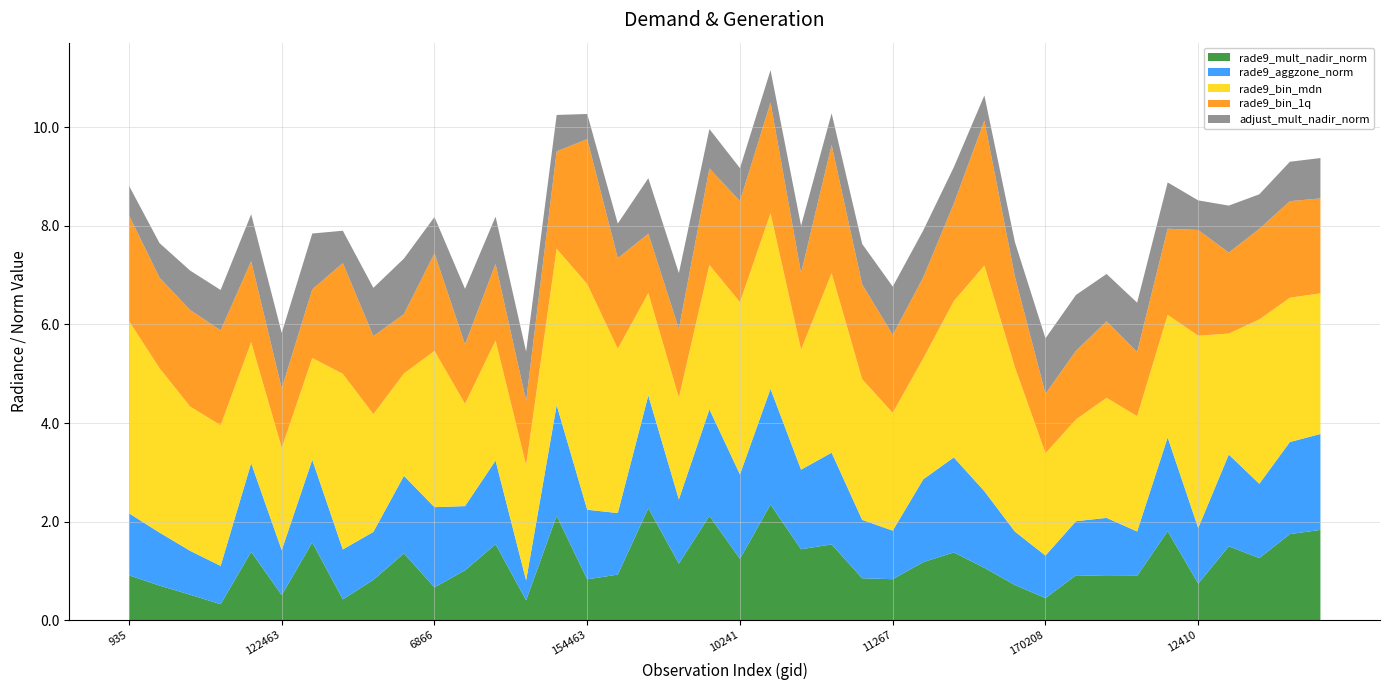

Reading left to right, list all the values displayed in this chart.

rade9_mult_nadir_norm: 0.9	0.7	0.5	0.3	1.4	0.5	1.6	0.4	0.8	1.4	0.7	1.0	1.5	0.4	2.1	0.8	0.9	2.3	1.1	2.1	1.2	2.3	1.4	1.5	0.9	0.8	1.2	1.4	1.1	0.7	0.4	0.9	0.9	0.9	1.8	0.7	1.5	1.3	1.7	1.8
rade9_aggzone_norm: 1.3	1.1	0.9	0.8	1.8	0.9	1.7	1.0	1.0	1.6	1.6	1.3	1.7	0.4	2.2	1.4	1.2	2.3	1.3	2.2	1.7	2.3	1.6	1.9	1.2	1.0	1.7	1.9	1.6	1.1	0.9	1.1	1.2	0.9	1.9	1.1	1.9	1.5	1.9	1.9
rade9_bin_mdn: 3.9	3.3	2.9	2.9	2.5	2.1	2.1	3.6	2.4	2.1	3.2	2.1	2.4	2.3	3.2	4.6	3.3	2.1	2.1	2.9	3.5	3.6	2.4	3.6	2.9	2.4	2.5	3.2	4.6	3.3	2.1	2.1	2.4	2.3	2.5	3.9	2.5	3.3	2.9	2.9
rade9_bin_1q: 2.1	1.8	2.0	1.9	1.6	1.2	1.4	2.2	1.6	1.2	2.0	1.2	1.6	1.3	2.0	2.9	1.8	1.2	1.4	2.0	2.0	2.2	1.6	2.6	1.9	1.6	1.6	2.0	2.9	1.8	1.2	1.4	1.6	1.3	1.7	2.1	1.6	1.8	2.0	1.9
adjust_mult_nadir_norm: 0.6	0.7	0.8	0.8	1.0	1.1	1.1	0.7	1.0	1.1	0.7	1.1	1.0	1.0	0.7	0.5	0.7	1.1	1.1	0.8	0.7	0.7	1.0	0.6	0.8	1.0	1.0	0.7	0.5	0.7	1.1	1.1	1.0	1.0	0.9	0.6	1.0	0.7	0.8	0.8